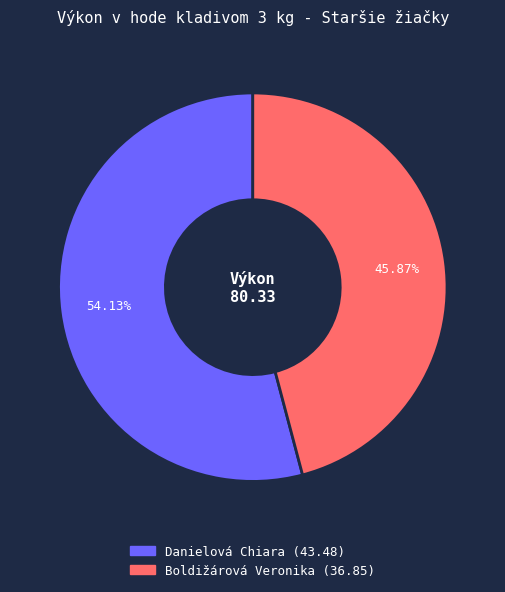

Rank the categories by value from lowest to highest.

Boldižárová Veronika, Danielová Chiara